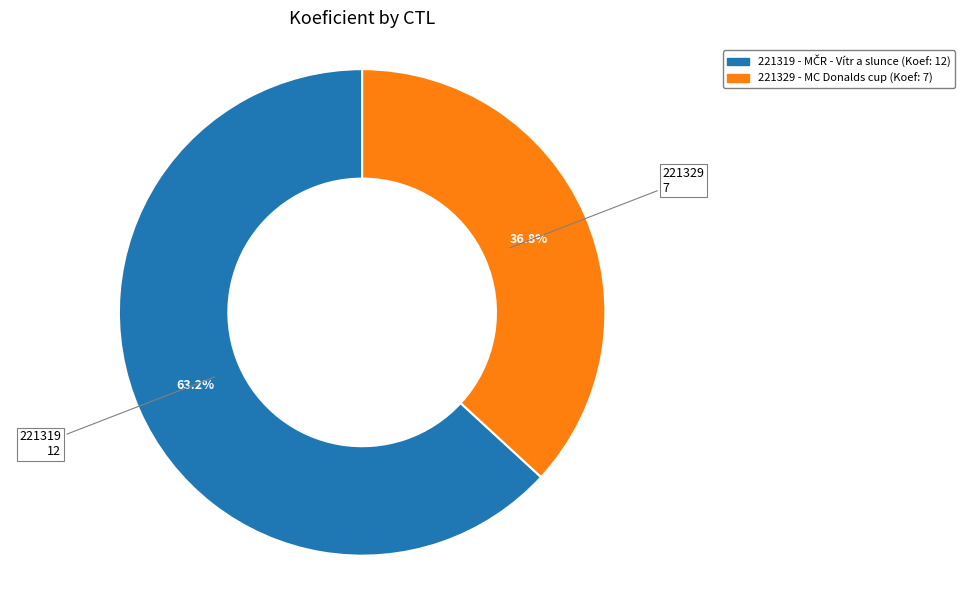

To the nearest percent, what portion does 221319 represent?

63%